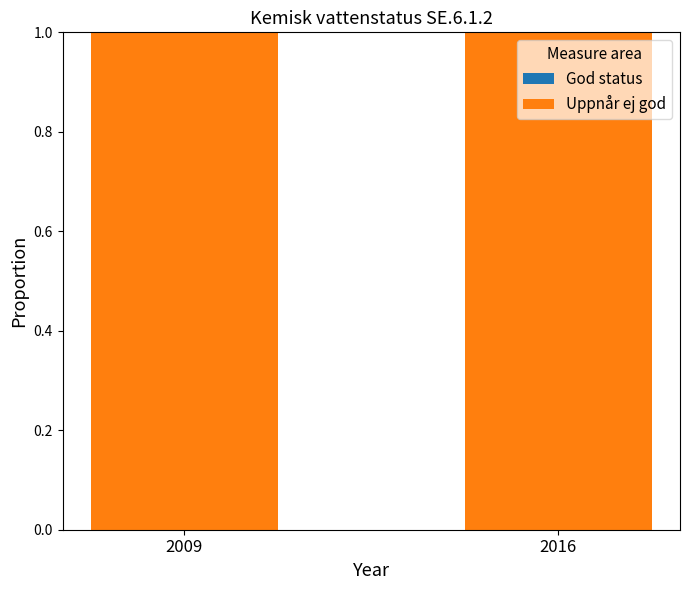

What are all the series names shown in the legend?

God status, Uppnår ej god